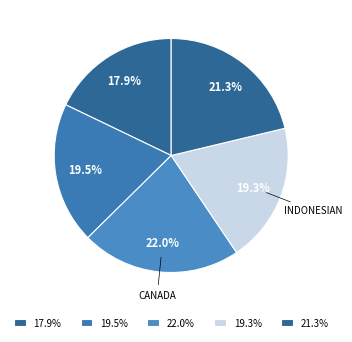

How many slices are in this pie chart?

5